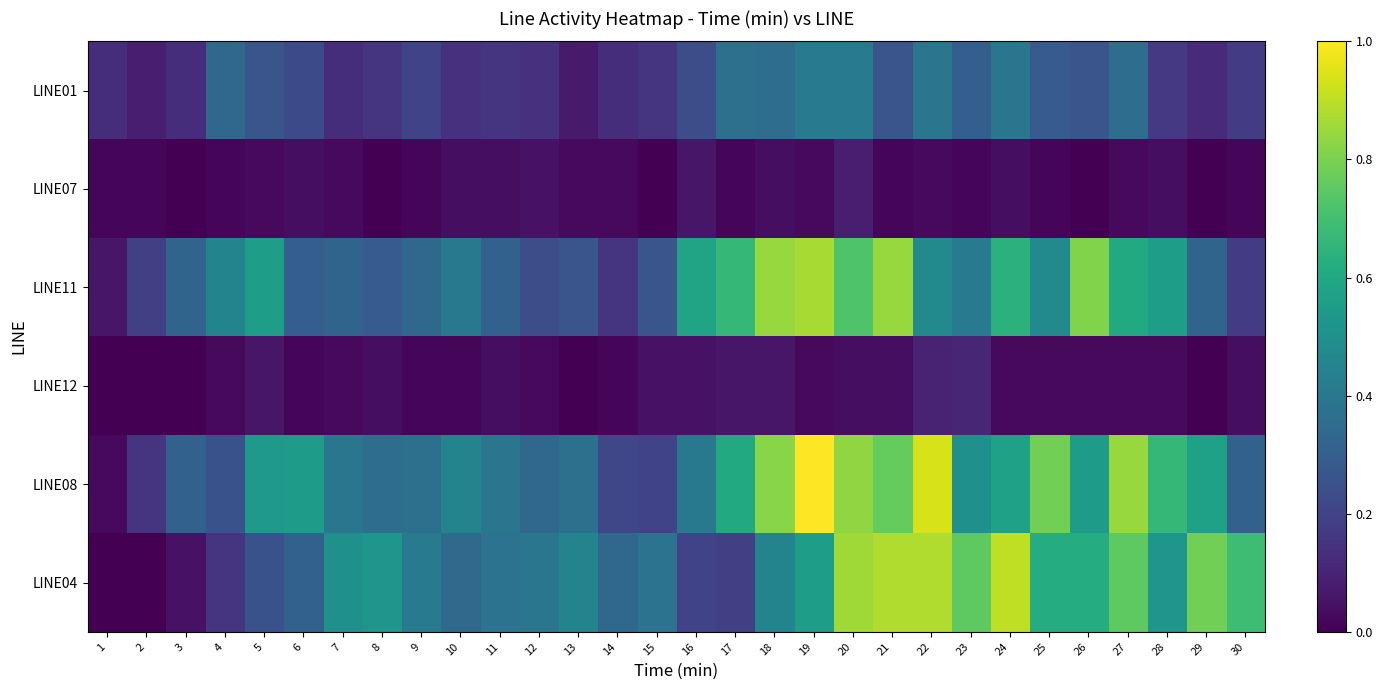

What is the total value across all series at 29?

1.8